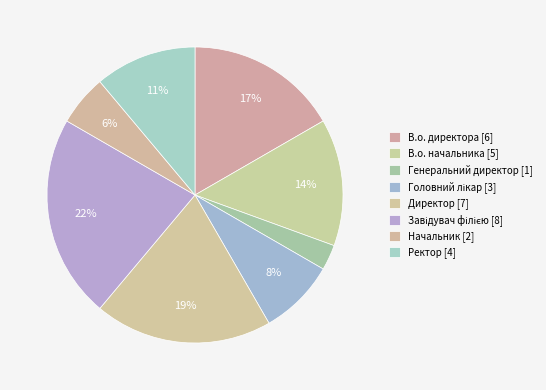

Approximately how many times larger is the value at Начальник compared to Завідувач філією?

0.2